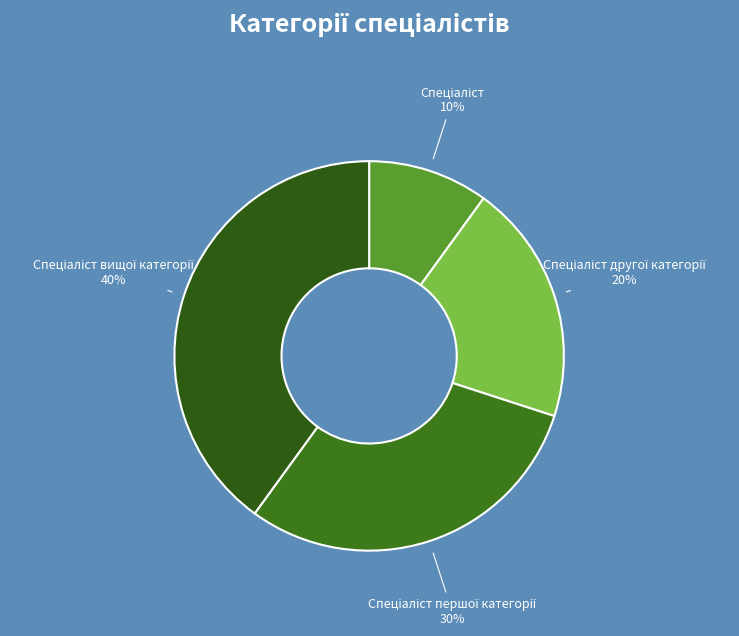

Does any single category account for the majority?

No